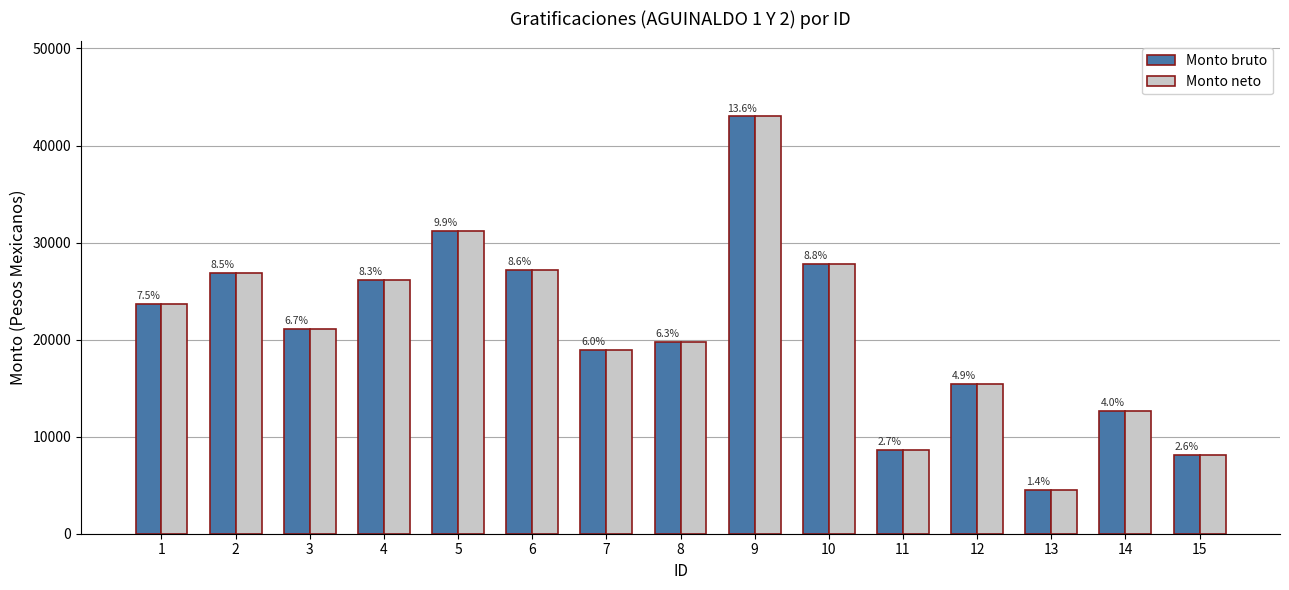

What are all the series names shown in the legend?

Monto bruto, Monto neto